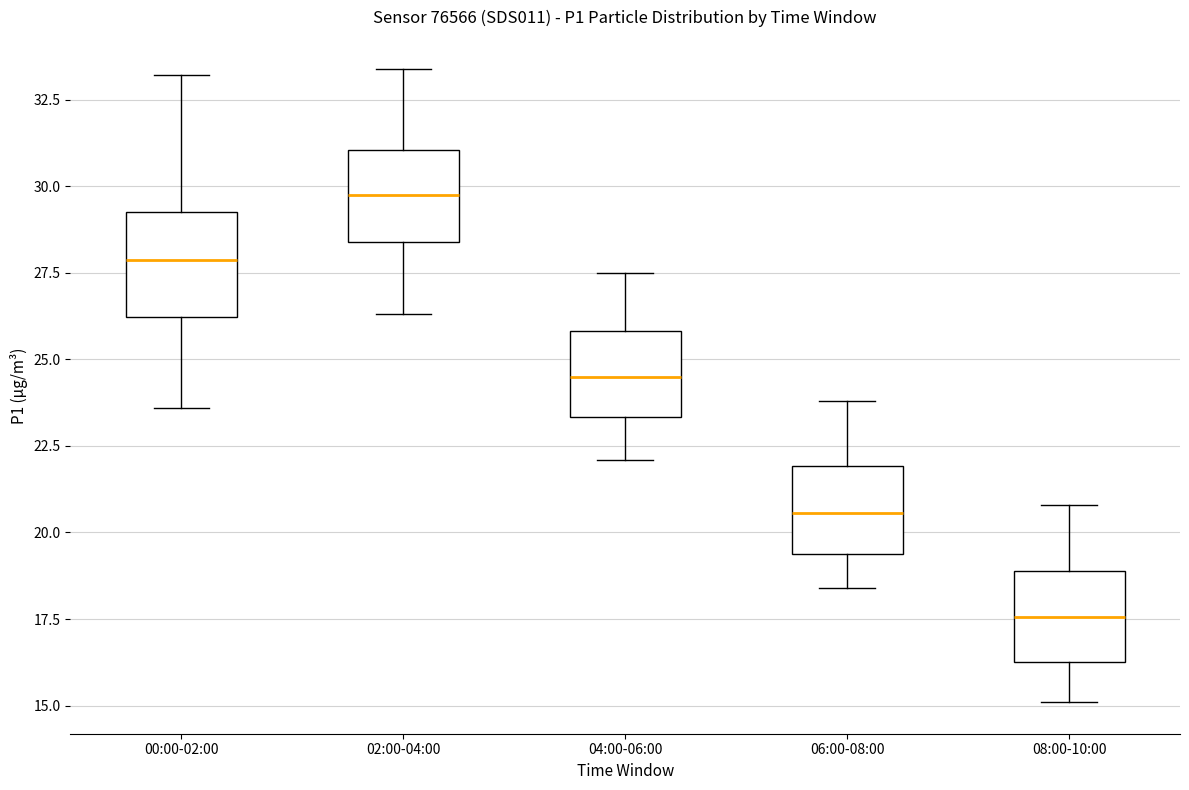

Where does the upper whisker of the box for 08:00-10:00 end on the y-axis? The values are not printed on the chart, so give them approximately, as read against the axis.

21.0